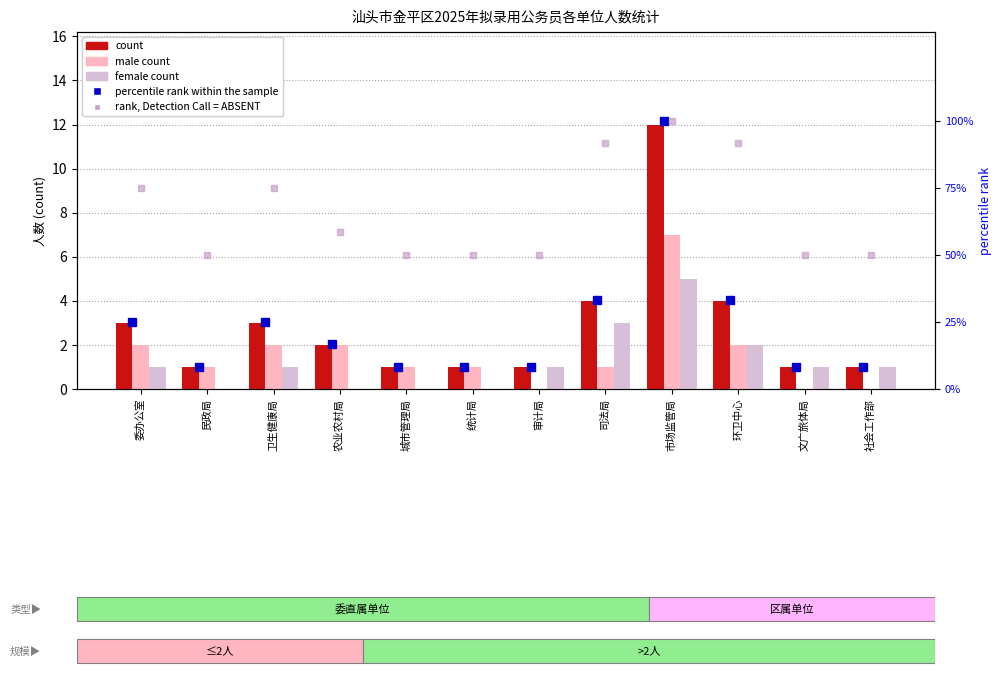

At which label is male_count closest to 3?

委办公室